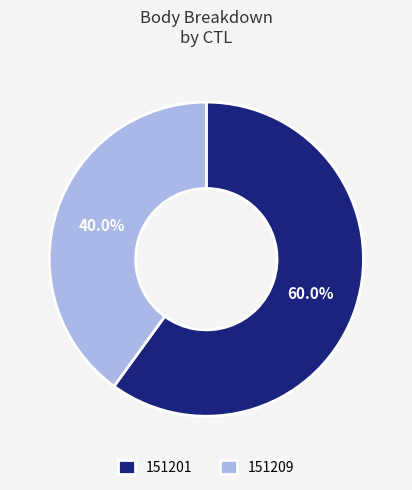

What is the total percentage of 151201 and 151209?

100.0%